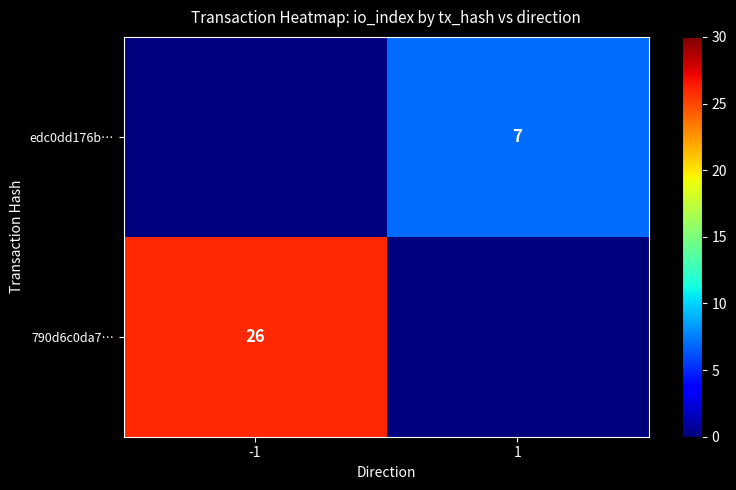

Between 1 and -1, which is larger?

-1